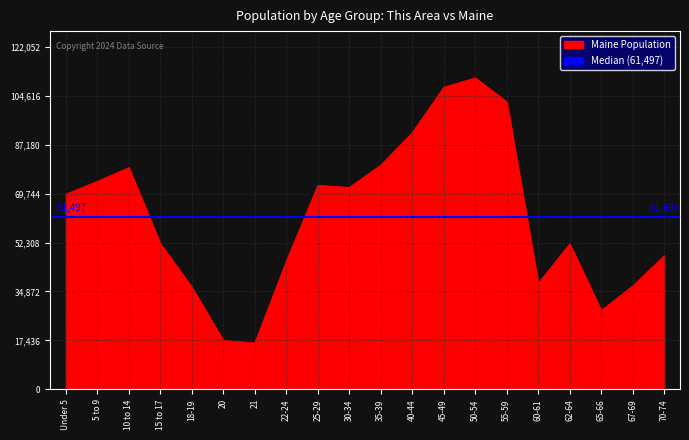

What is the average value?

61497